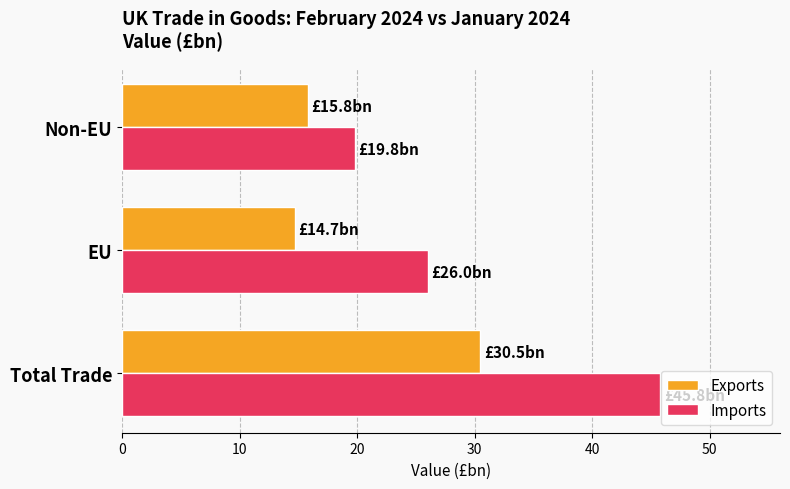

The Exports series shows 15.8 at Non-EU. True or false?

True